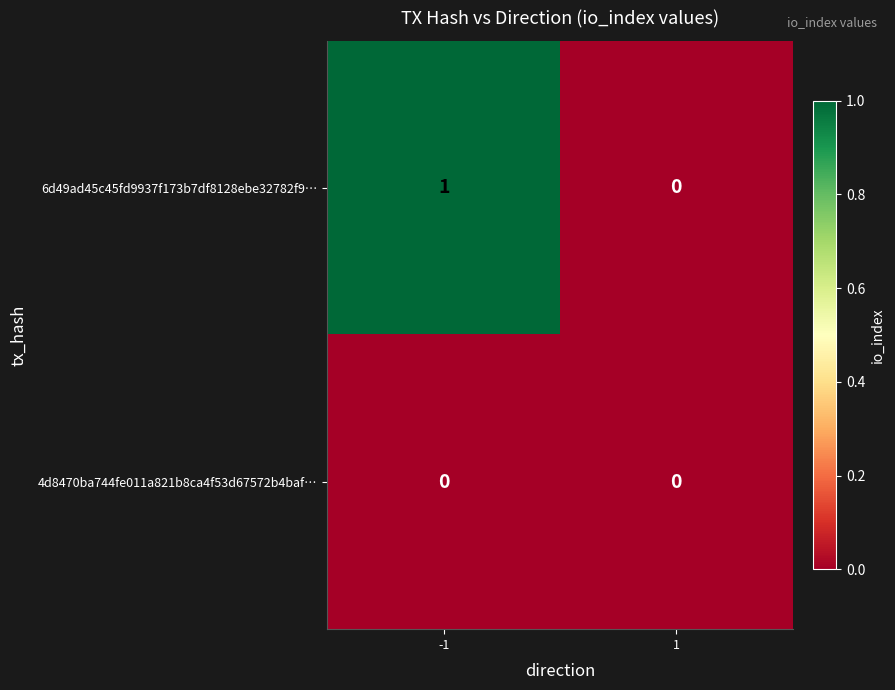

Which label corresponds to the largest value in the chart?

-1